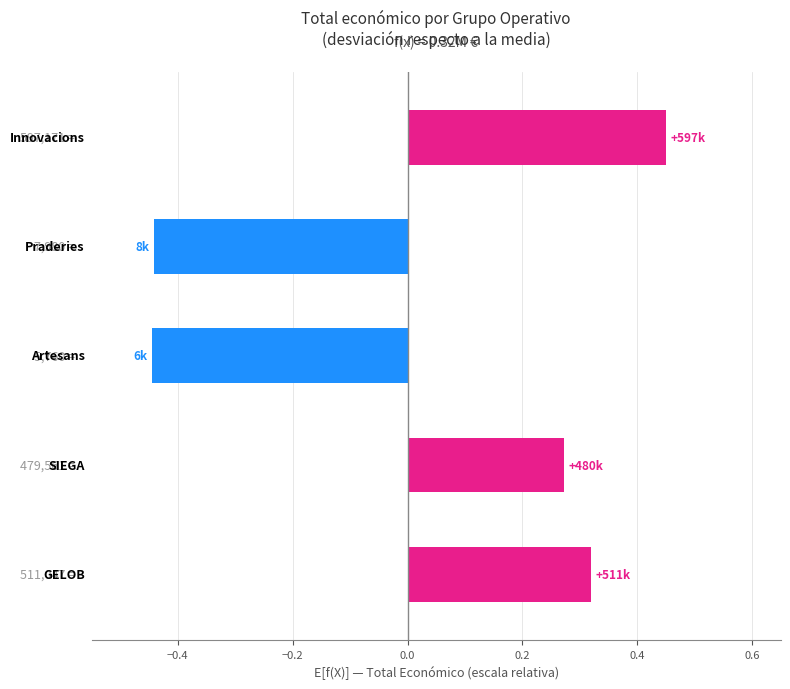

Count the values in the range 0 to 1.

3